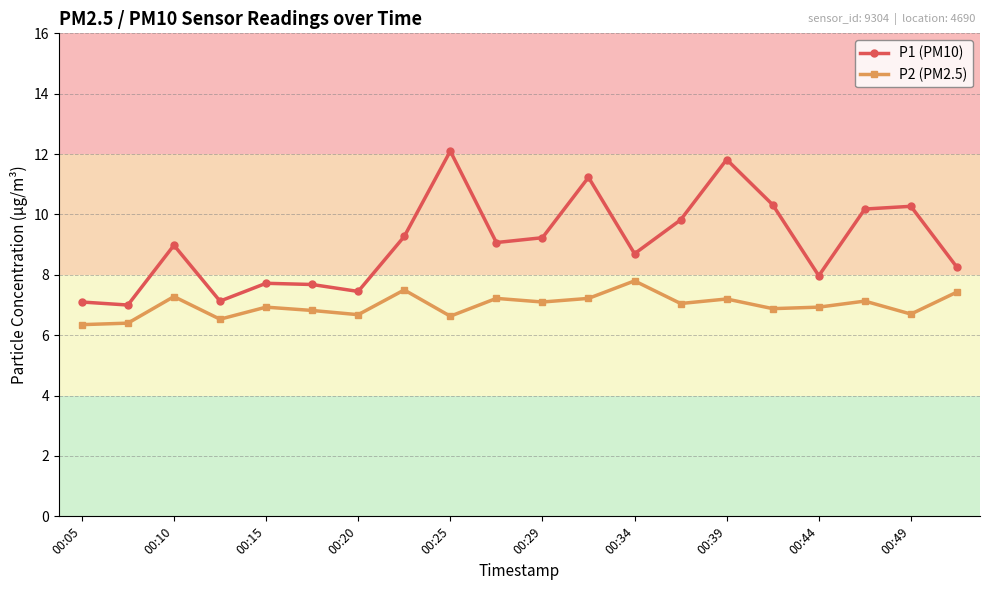

What are all the series names shown in the legend?

P1 (PM10), P2 (PM2.5)